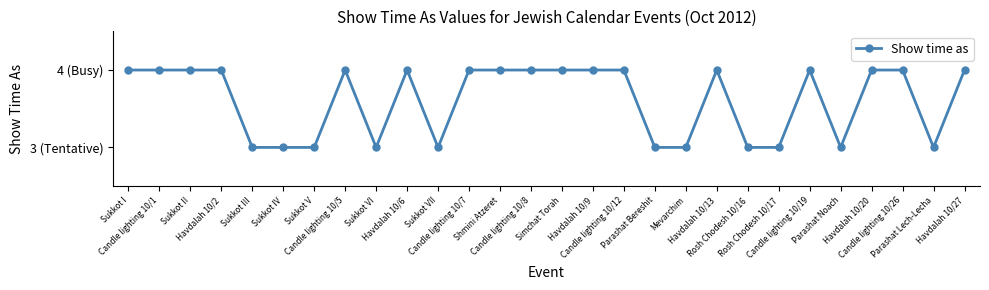

What is the label of the 4th point from the right?

Havdalah 10/20